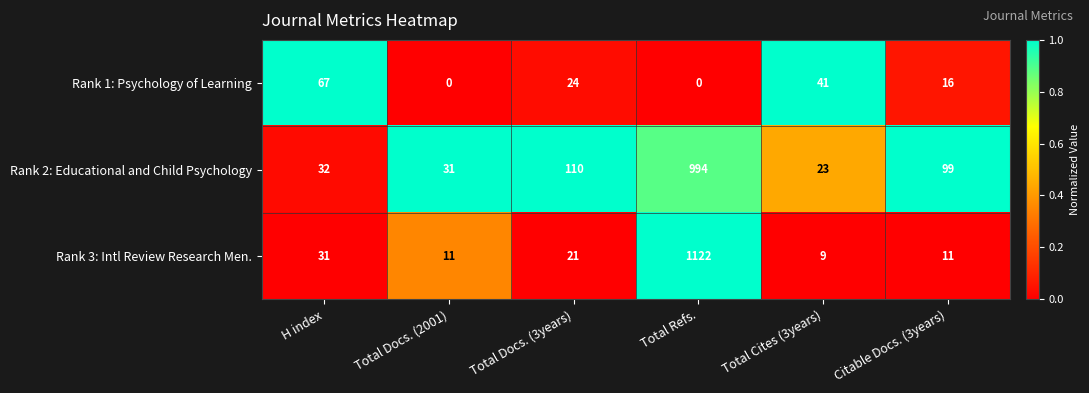

At Citable Docs. (3years), list the series in order from largest to smallest.

Rank 2: Educational and Child Psychology, Rank 1: Psychology of Learning, Rank 3: Intl Review Research Men.